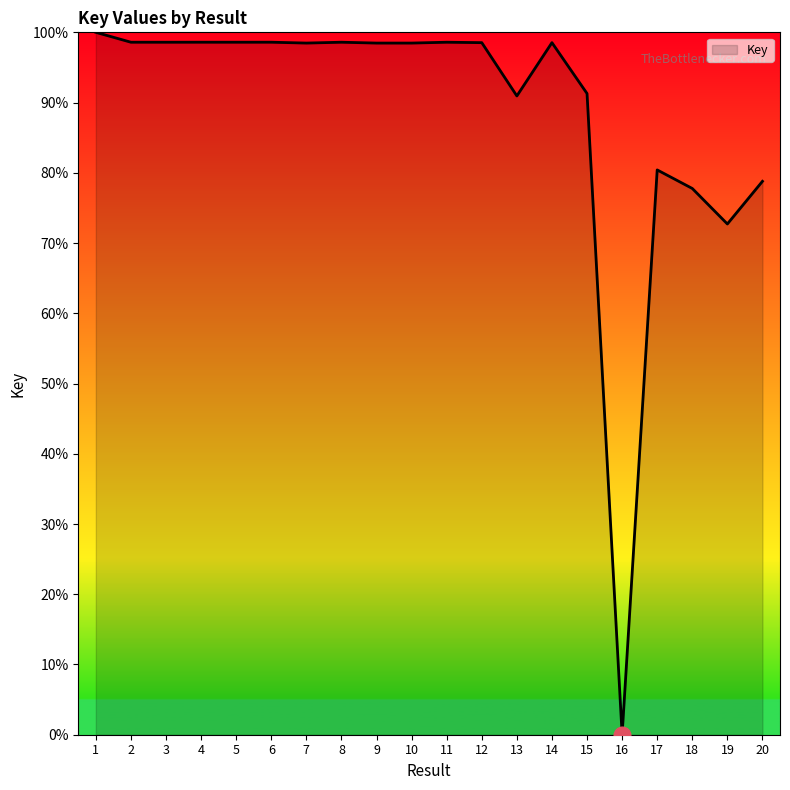

Approximately how many times larger is the value at 5 compared to 10?

1.0